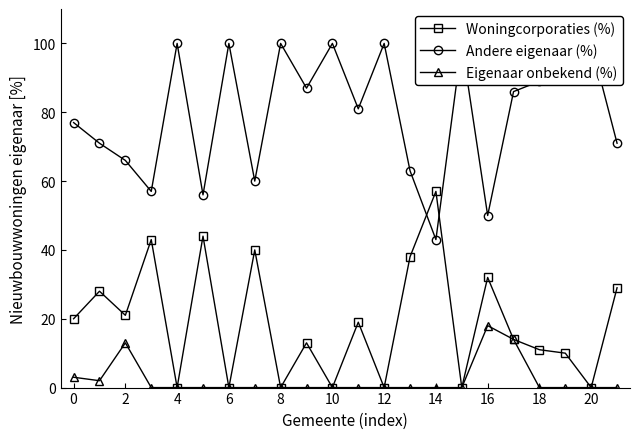

At which category does Woningcorporaties (%) reach its first local valley?

2